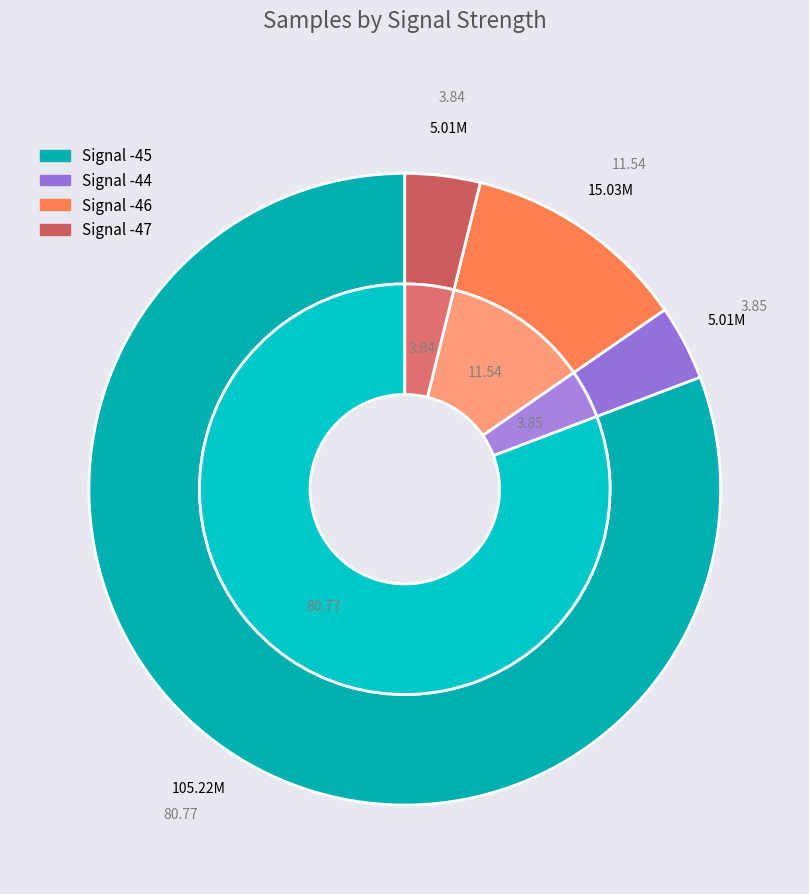

Which category has the biggest portion of the pie?

Signal_-45